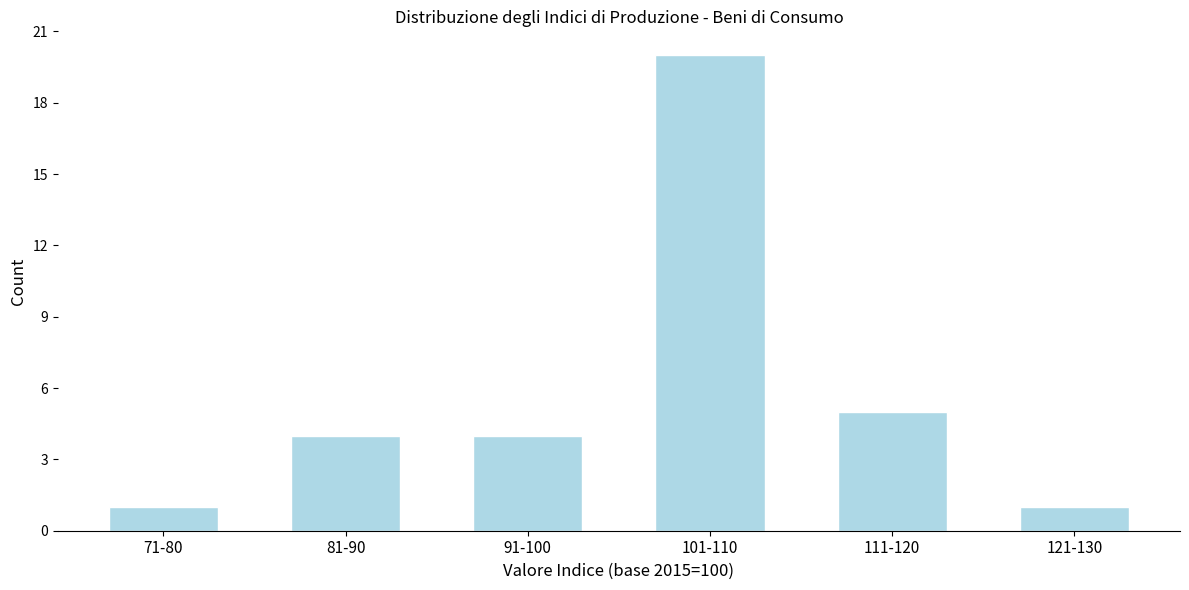

Reading right to left, transcribe all the data shown in this chart.

121-130=1	111-120=5	101-110=20	91-100=4	81-90=4	71-80=1